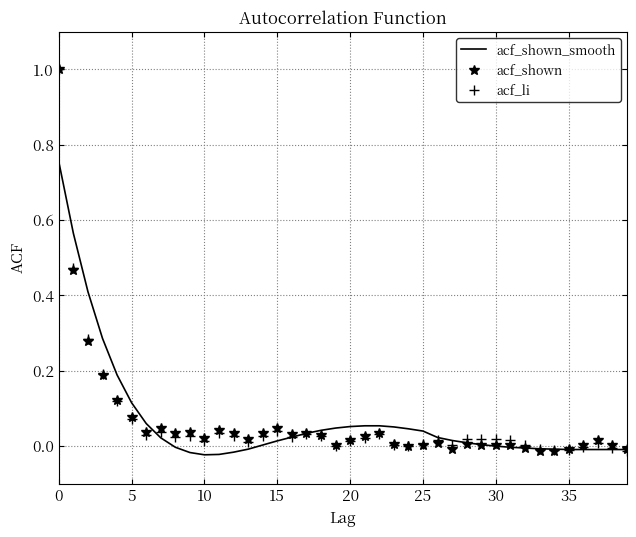

What is the greatest value displayed?

1.0